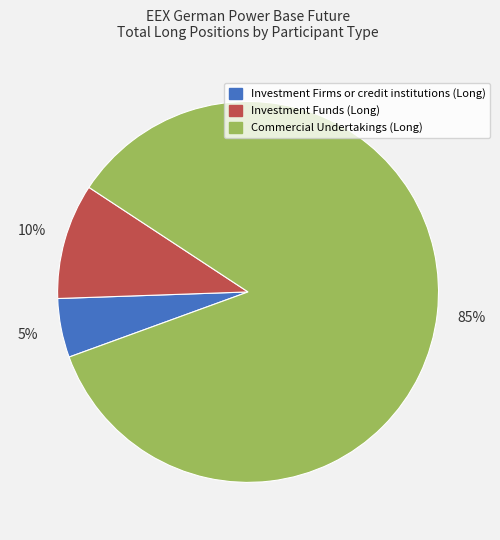

To the nearest percent, what is the difference between the largest and smallest slice percentages?

80%